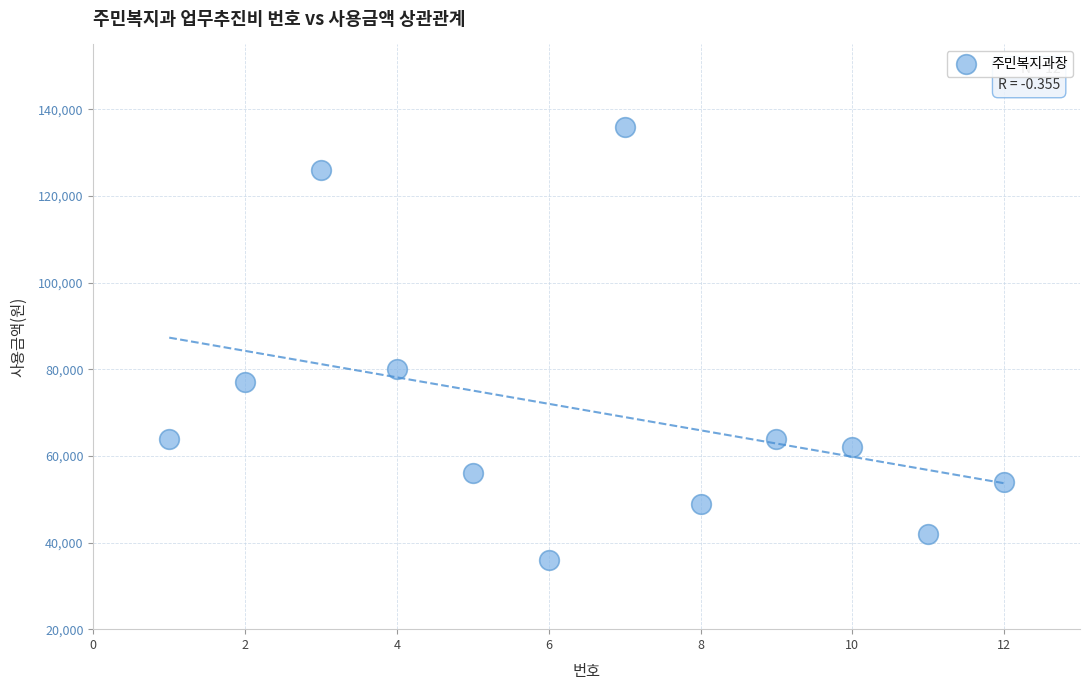

What is the average X value?

6